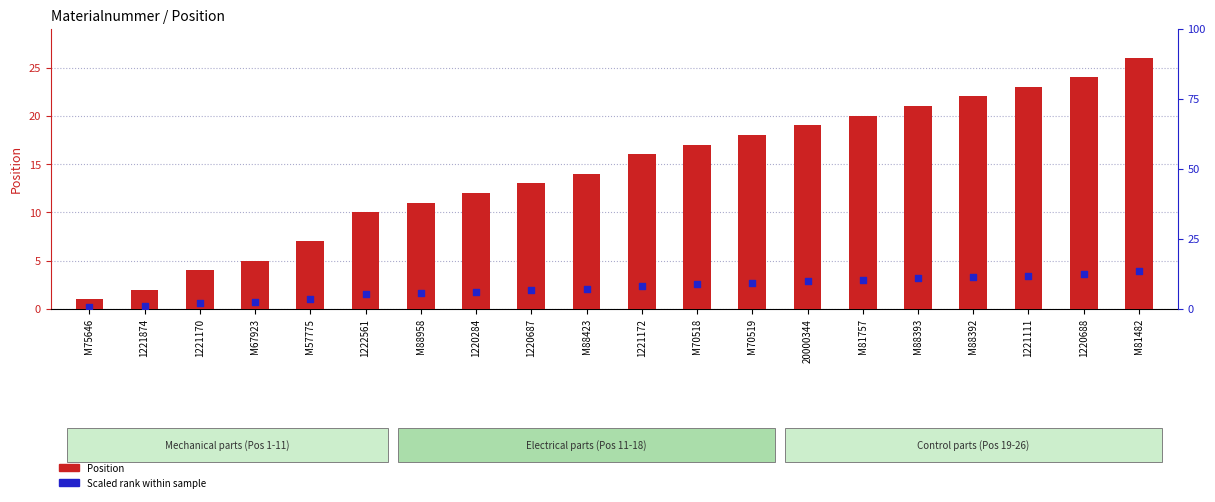

At how many categories does at least one series exceed 11?

13